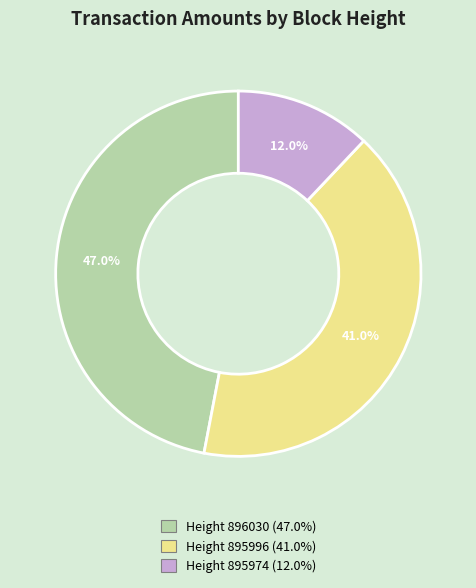

To the nearest percent, what is the difference between the largest and smallest slice percentages?

35%